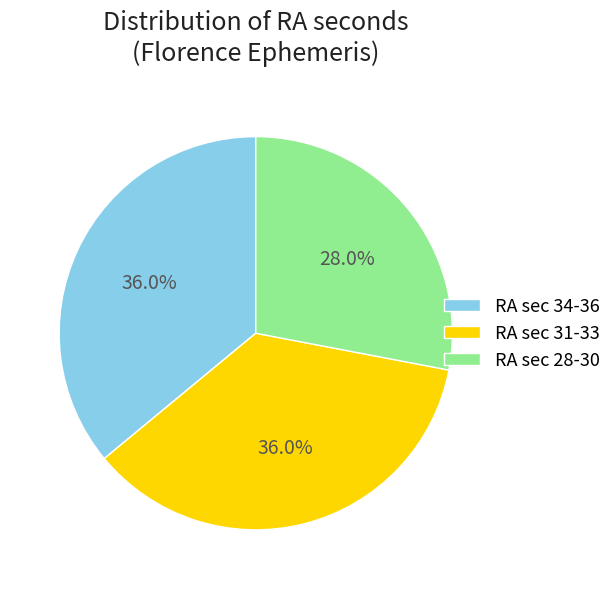

Does RA sec 34-36 represent more than half of the total?

No